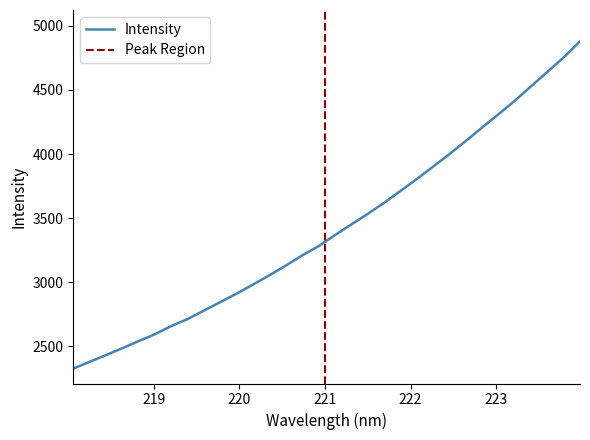

True or false: the data shows 4527.8 at 223.408.

True